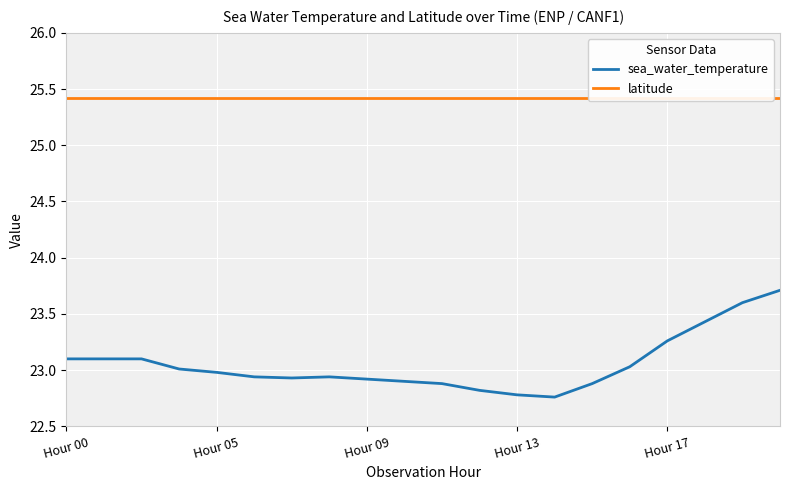

What is the sum of the sea_water_temperature values at 6 and 5?

45.9